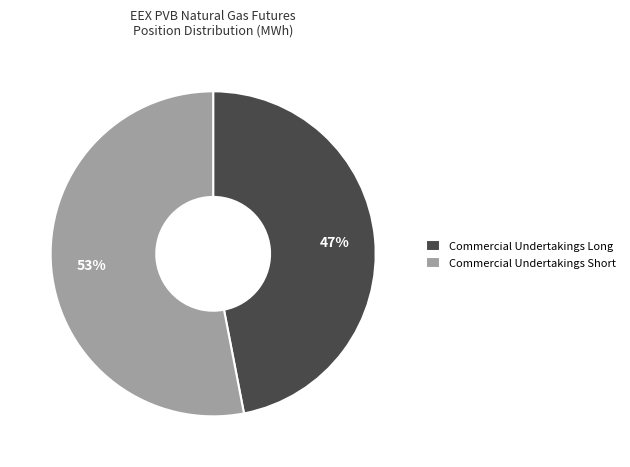

What percentage is the Commercial Undertakings Short slice, to the nearest percent?

53%